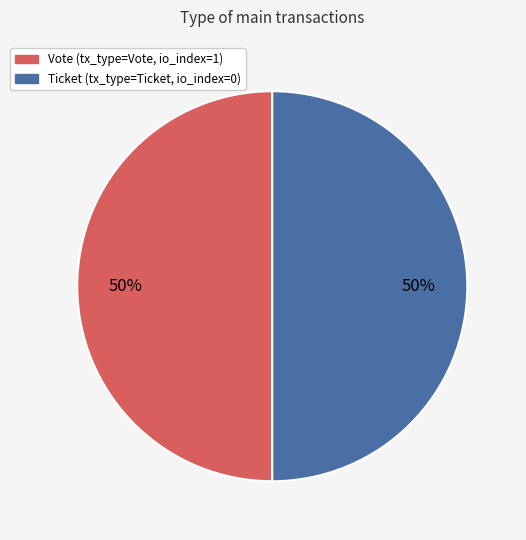

To the nearest percent, what is the average slice percentage?

50%